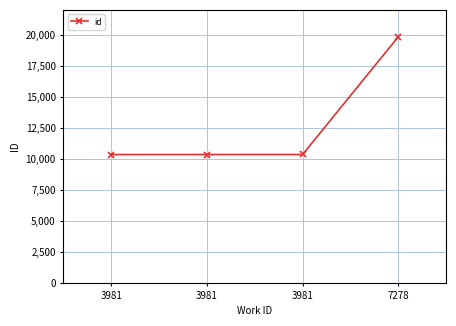

What is the average value?

12714